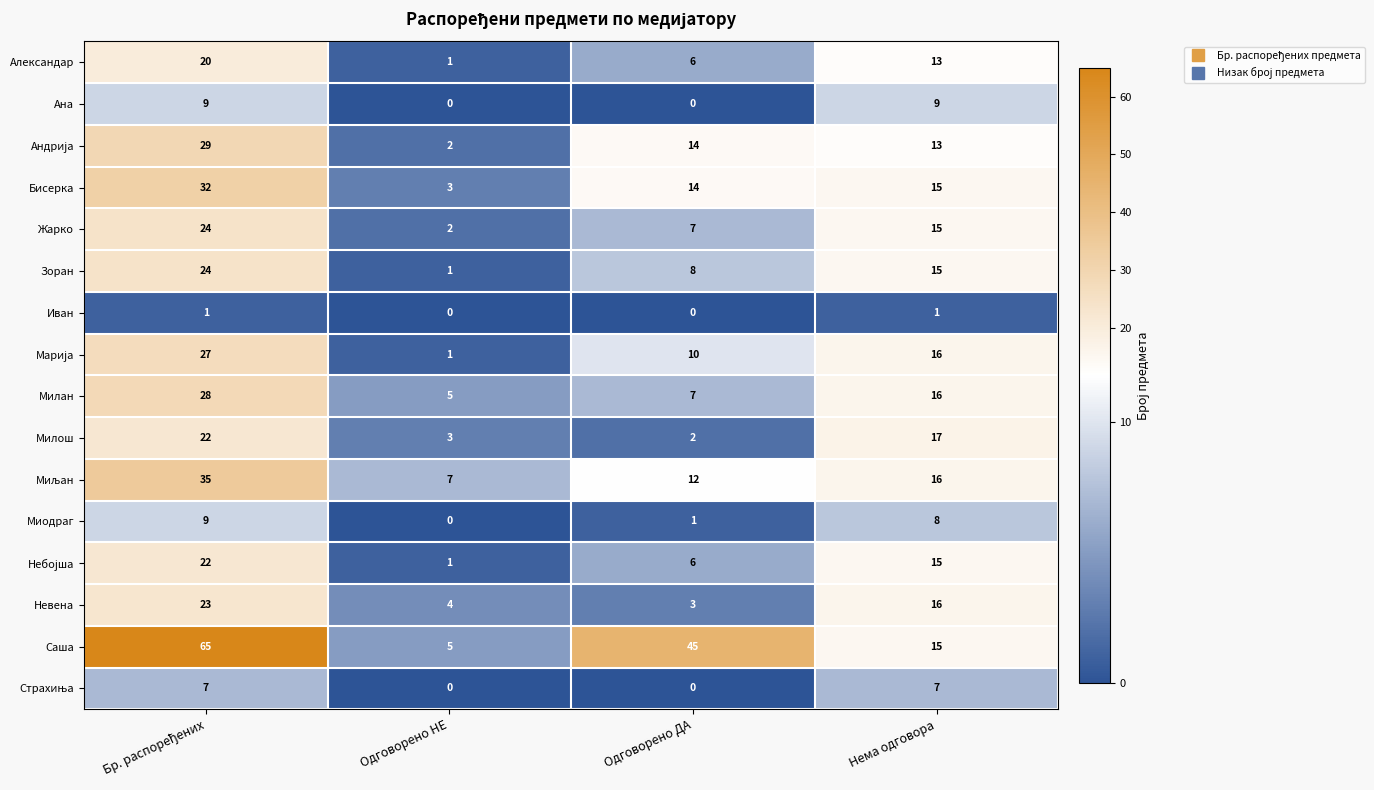

How many Саша values are between 15 and 65?

3